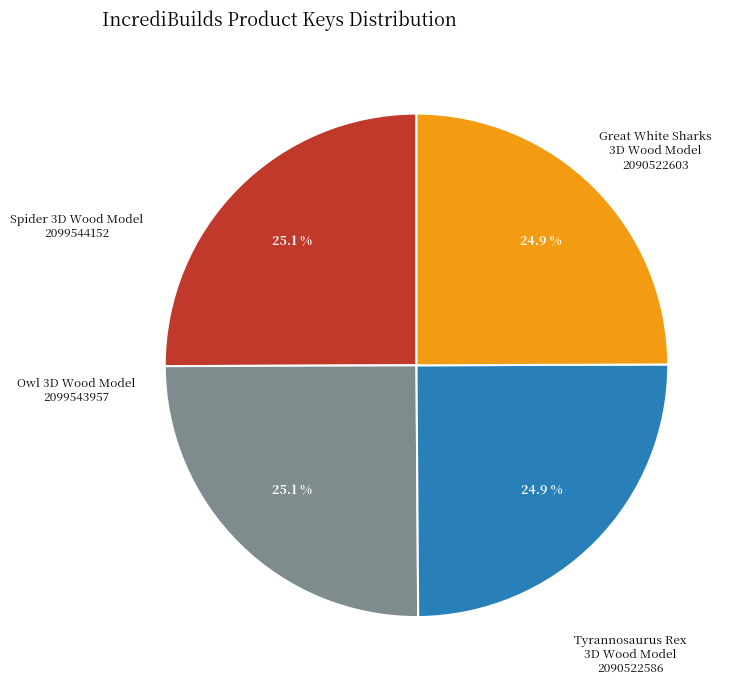

Is there a majority slice in this chart?

No